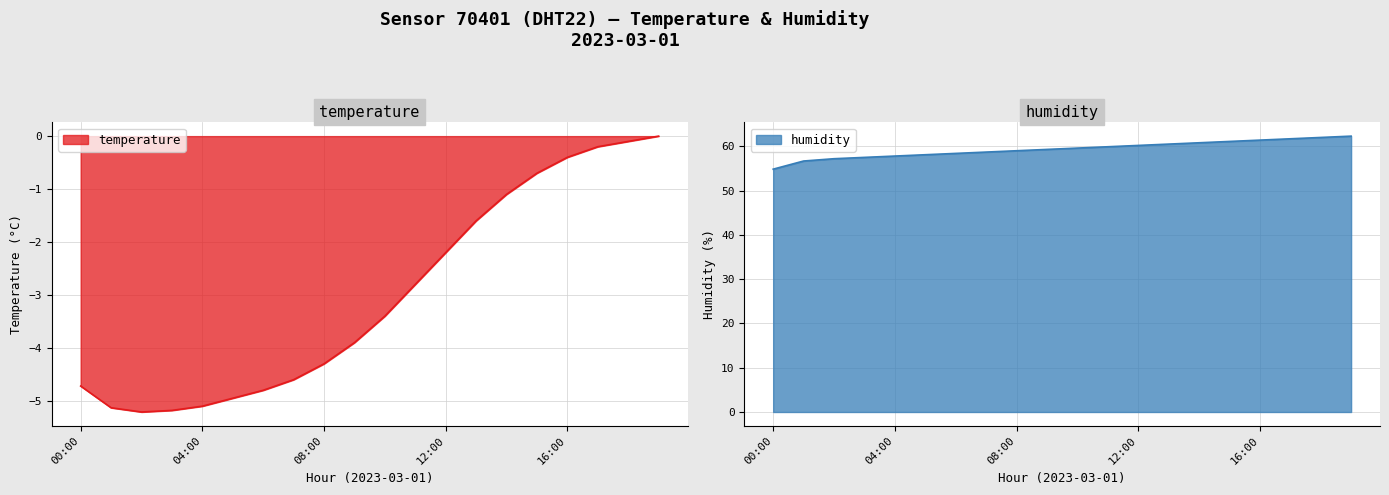

True or false: humidity and temperature intersect in this chart.

False